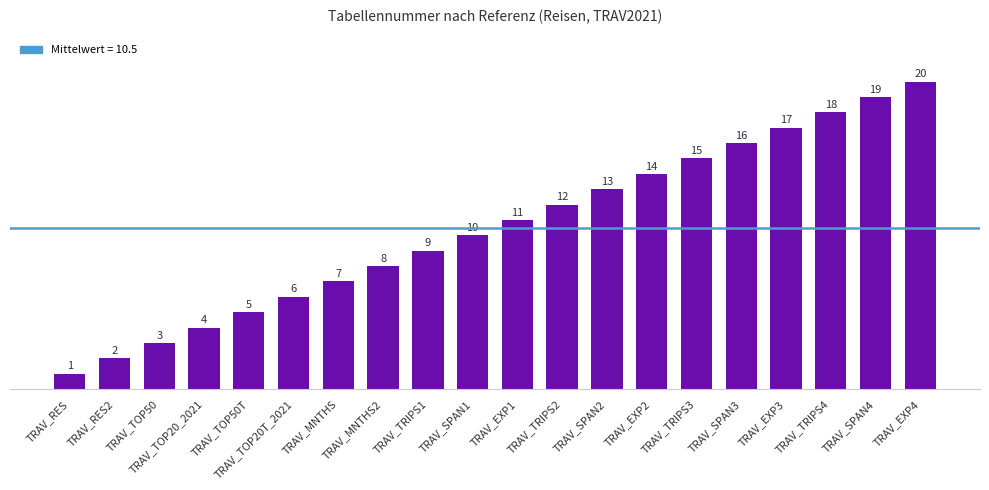

List the labels in order of value, smallest first.

TRAV_RES, TRAV_RES2, TRAV_TOP50, TRAV_TOP20_2021, TRAV_TOP50T, TRAV_TOP20T_2021, TRAV_MNTHS, TRAV_MNTHS2, TRAV_TRIPS1, TRAV_SPAN1, TRAV_EXP1, TRAV_TRIPS2, TRAV_SPAN2, TRAV_EXP2, TRAV_TRIPS3, TRAV_SPAN3, TRAV_EXP3, TRAV_TRIPS4, TRAV_SPAN4, TRAV_EXP4